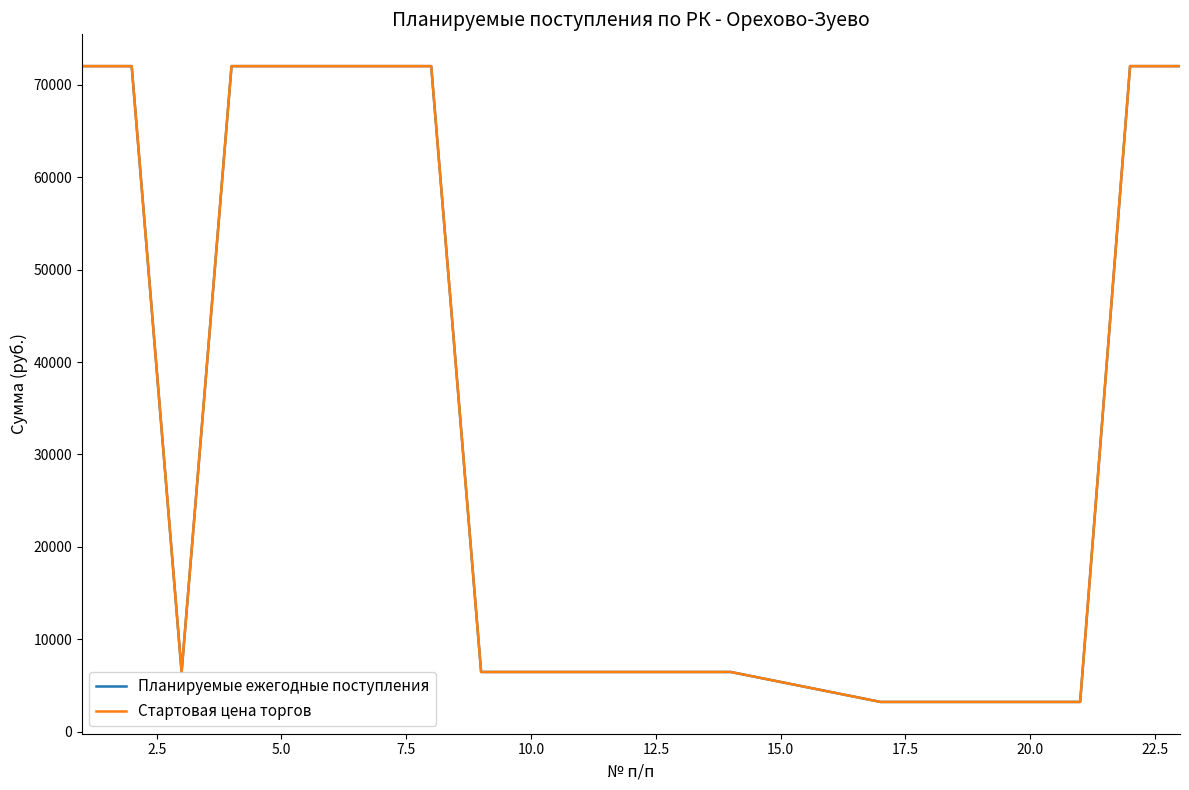

Is this an area chart (filled region under the line)?

No